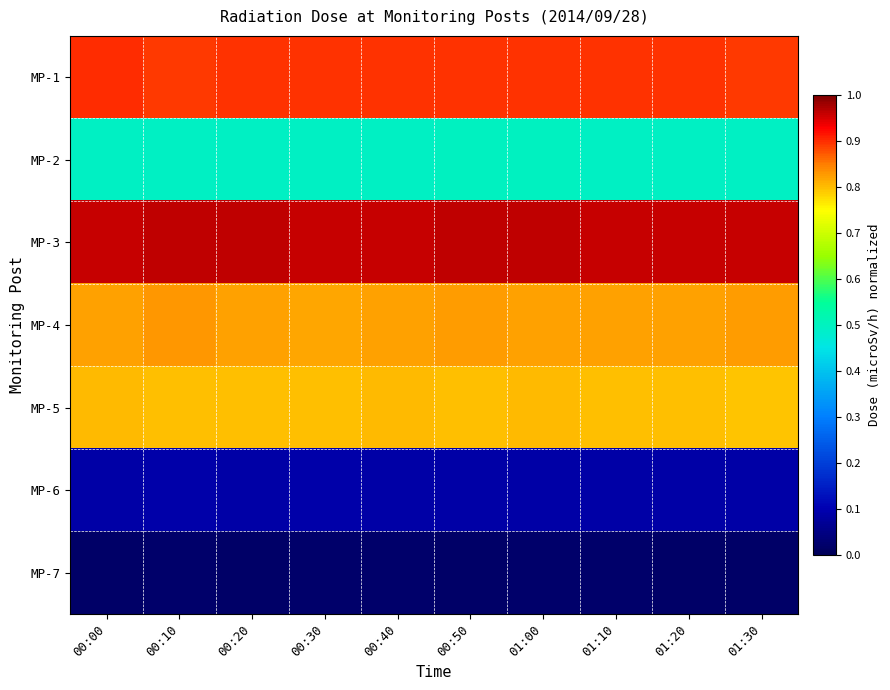

At which category is the sum across all series the highest?

00:50